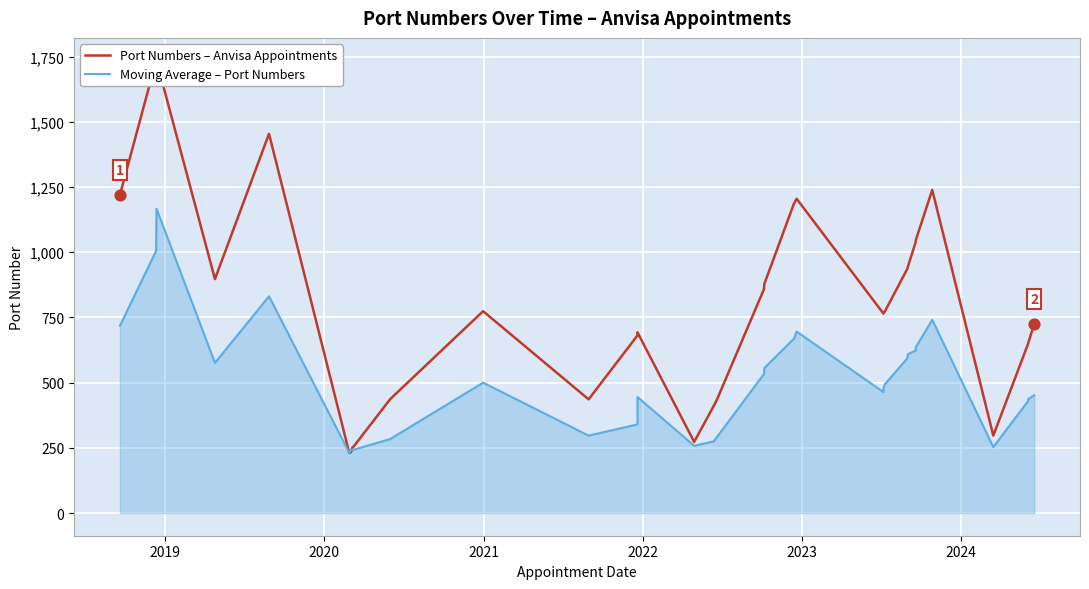

Is the value of Port Numbers – Anvisa Appointments at 2022 greater than the value of Moving Average – Port Numbers at 30?

Yes